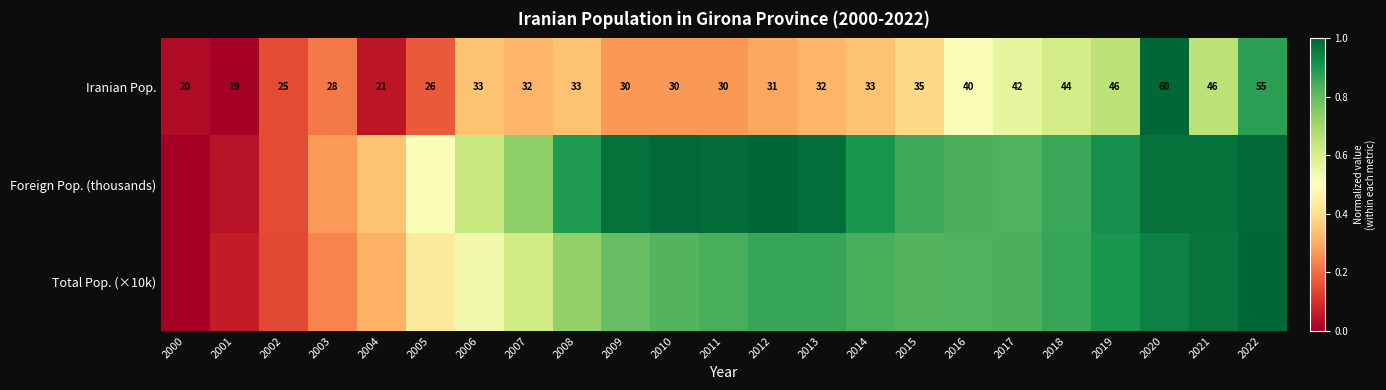

The value of Iranian Pop. at 2018 is 0.6. True or false?

True